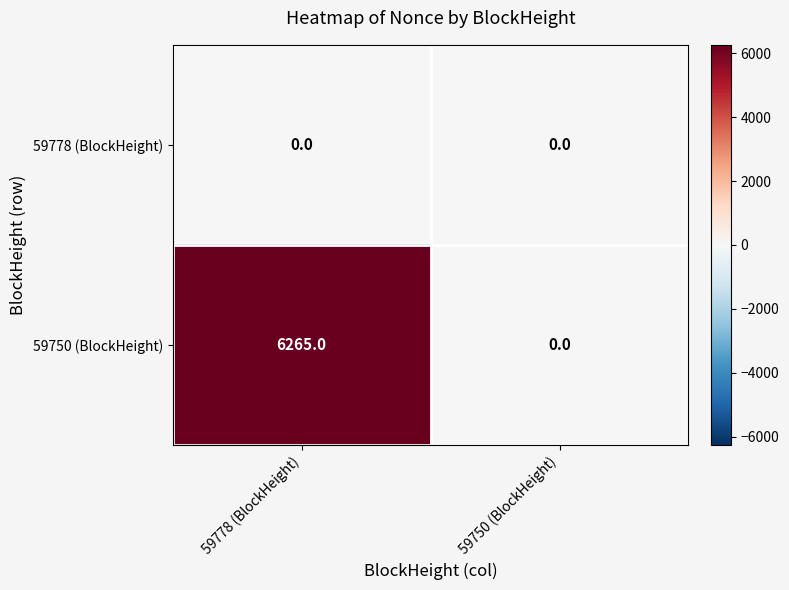

Which series has the widest spread of values?

59750 (BlockHeight)